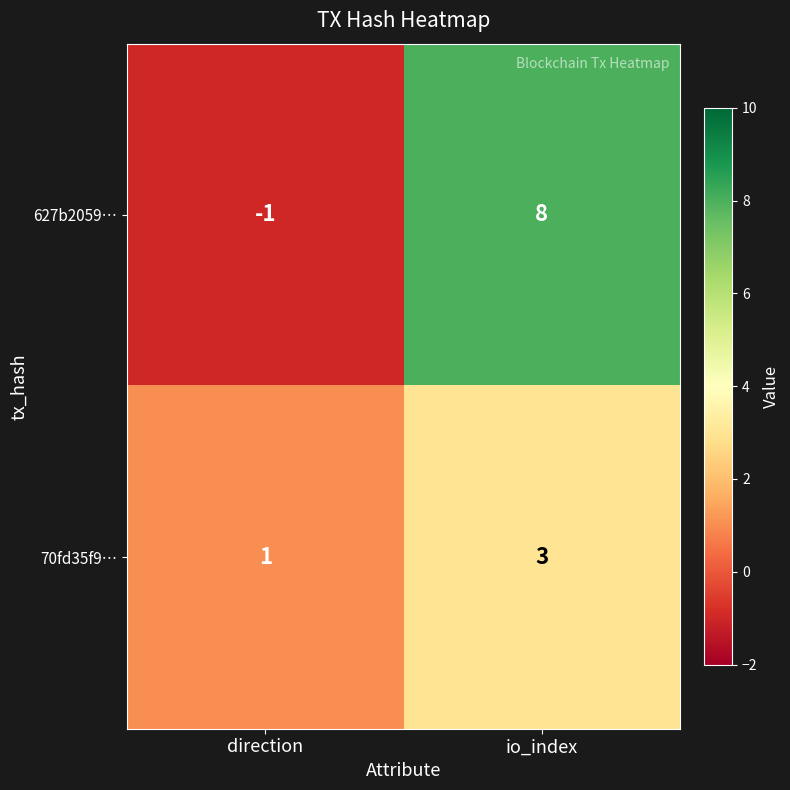

Reading left to right, list all the values displayed in this chart.

627b2059…: -1	8
70fd35f9…: 1	3